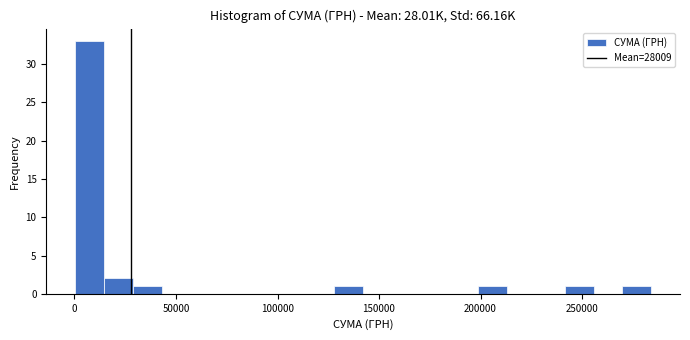

Around what value on the x-axis is the tallest bar? Give the approximate position of its centre, as read against the axis.

5000